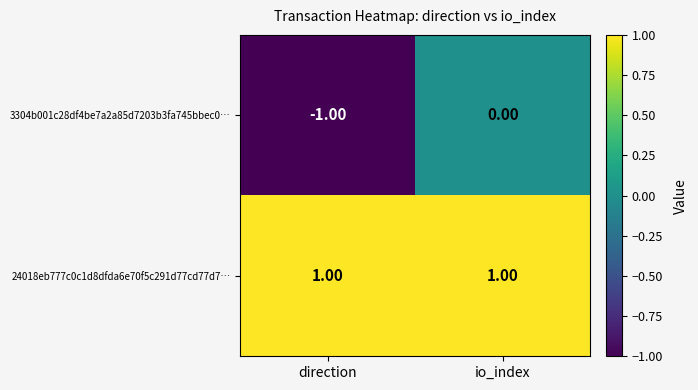

How many categories are shown in the chart?

2